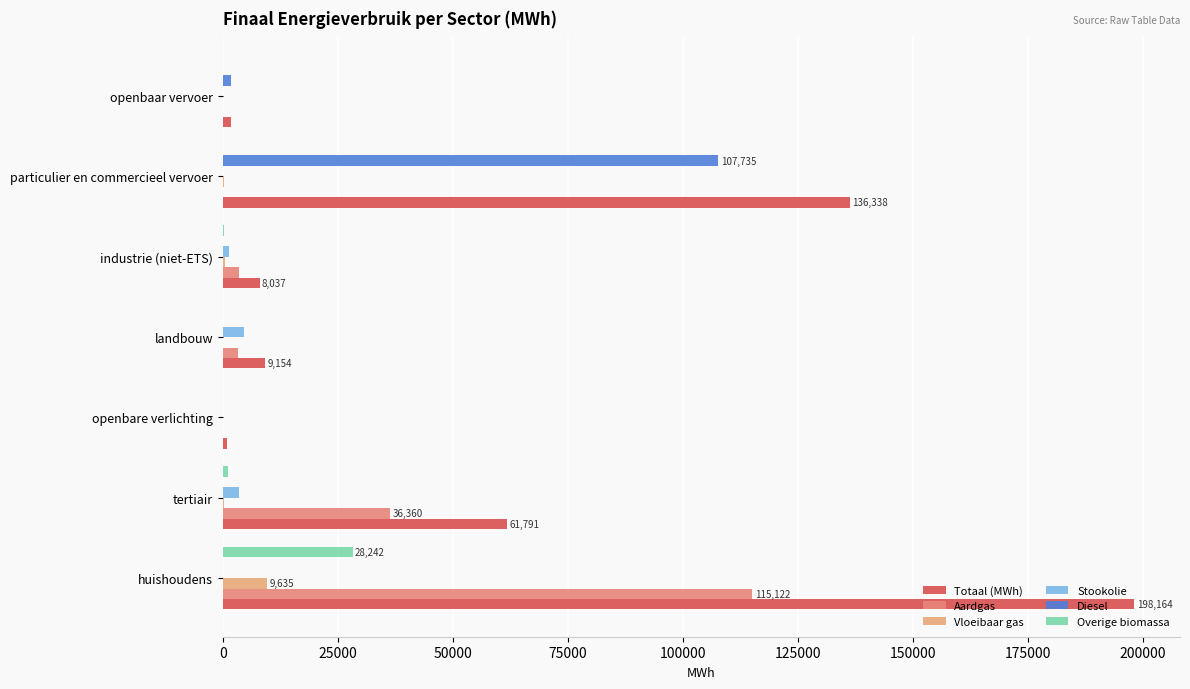

Reading left to right, what are all the values shown in this chart?

Totaal (MWh): 198164.4	61790.7	915.1	9154.5	8036.5	136337.9	1905.4
Aardgas: 115121.8	36359.6	0.0	3284.7	3631.4	124.5	0.0
Vloeibaar gas: 9635.5	284.3	0.0	32.1	433.6	225.4	0.0
Stookolie: 0.0	3441.2	0.0	4551.5	1256.3	0.0	0.0
Diesel: 0.0	0.0	0.0	0.0	0.0	107735.4	1803.0
Overige biomassa: 28241.7	1230.9	0.0	0.0	178.6	0.0	0.0